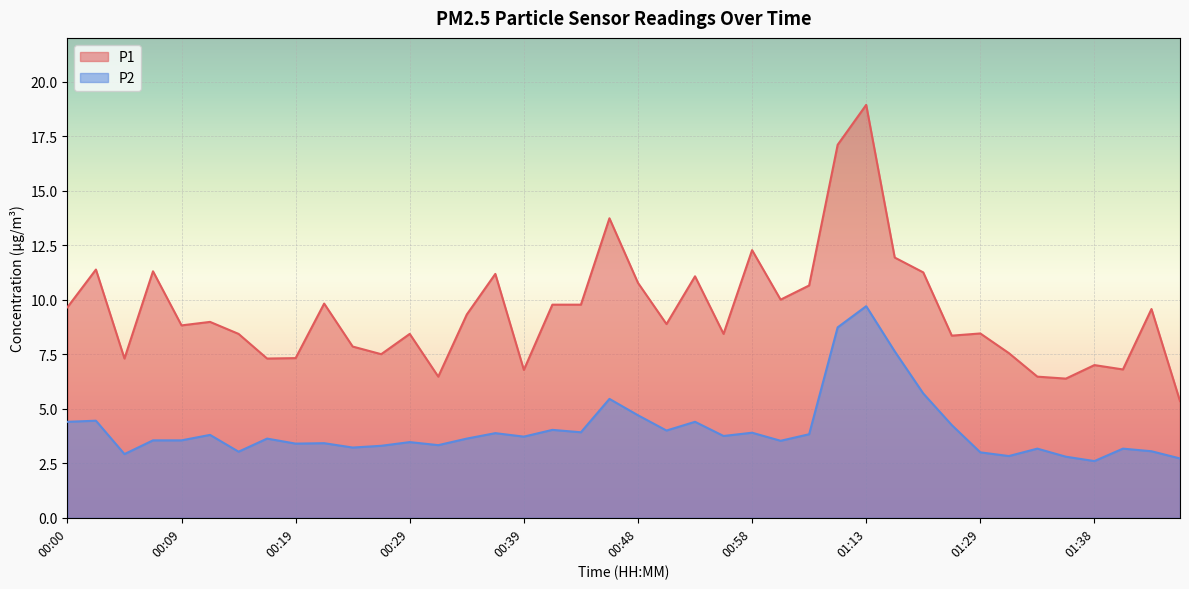

Which has a higher value, 00:51 or 01:36?

00:51